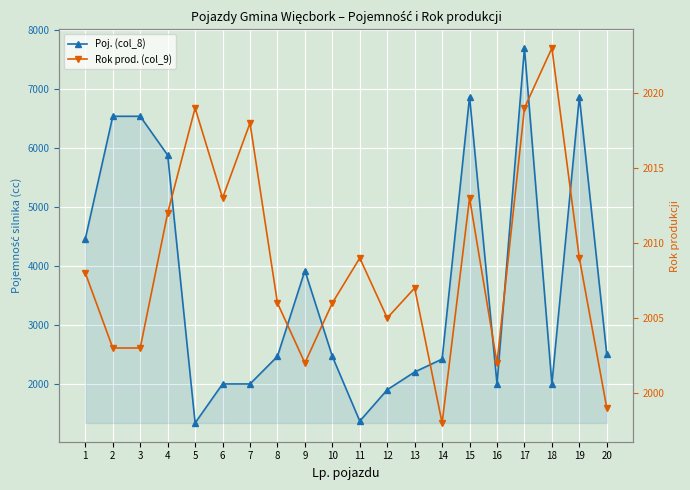

What is the difference between the Poj. (col_8) values at 1 and 3?

2079